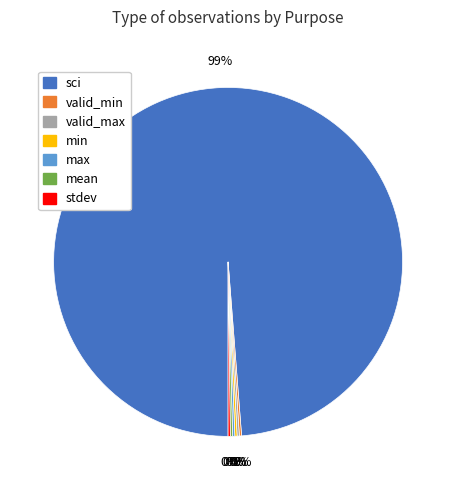

What is the largest slice in the pie chart?

sci